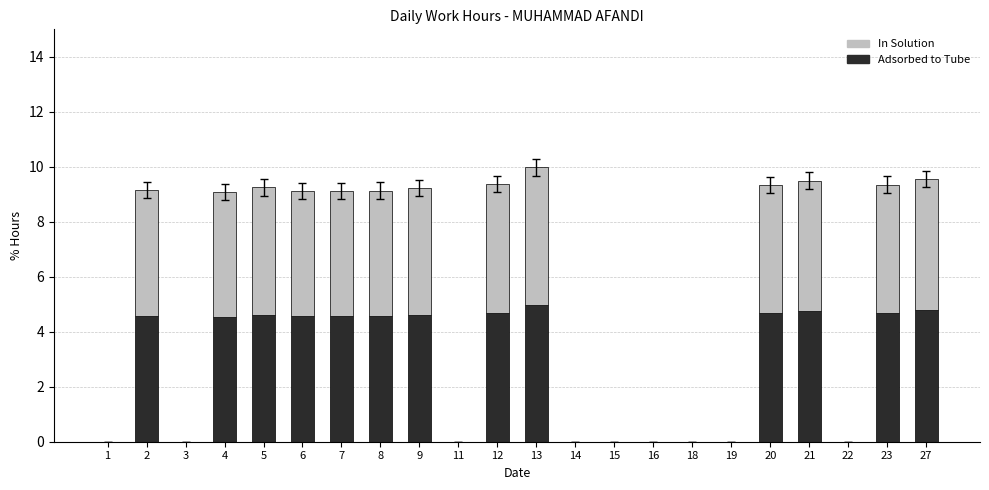

What is the sum of all Adsorbed to Tube values?

60.6